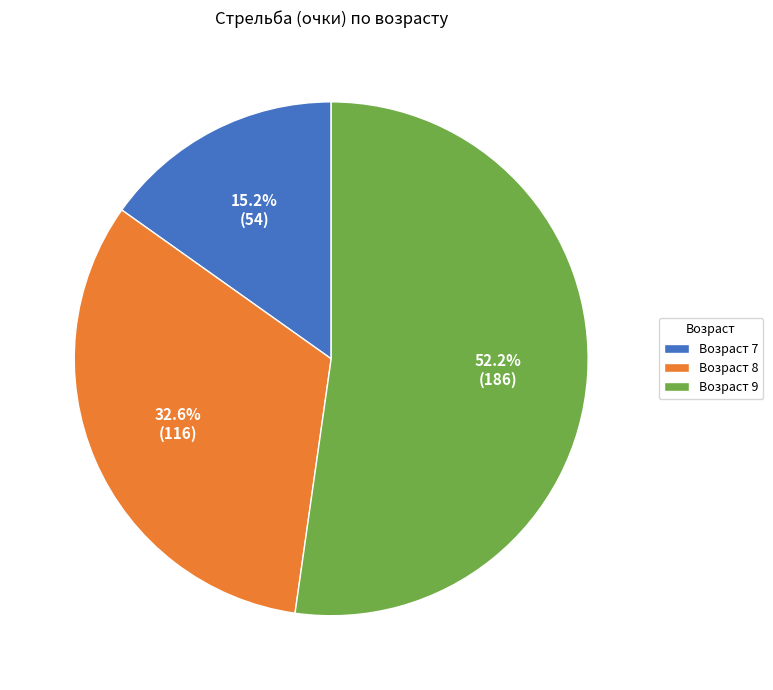

Which category has the smallest portion of the pie?

Возраст 7